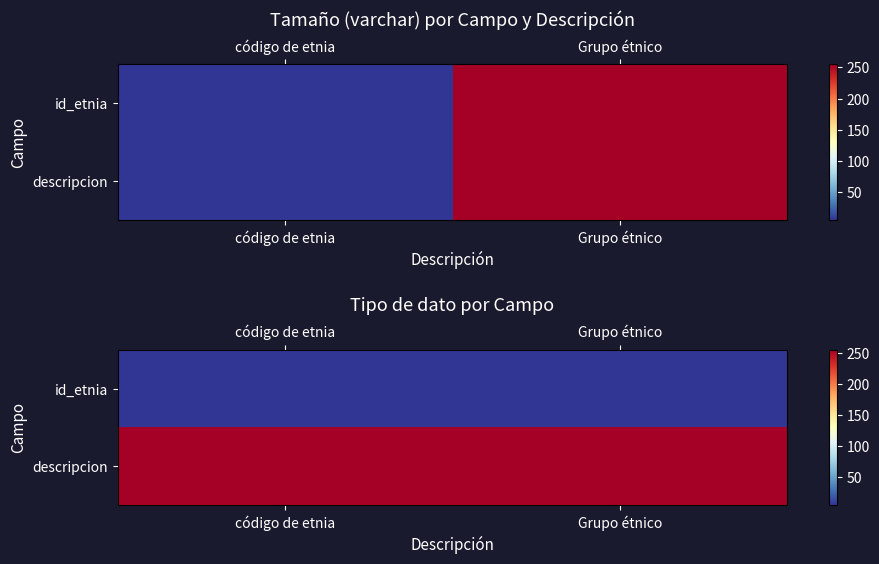

Rank the series at Grupo étnico from highest to lowest value.

descripcion, id_etnia